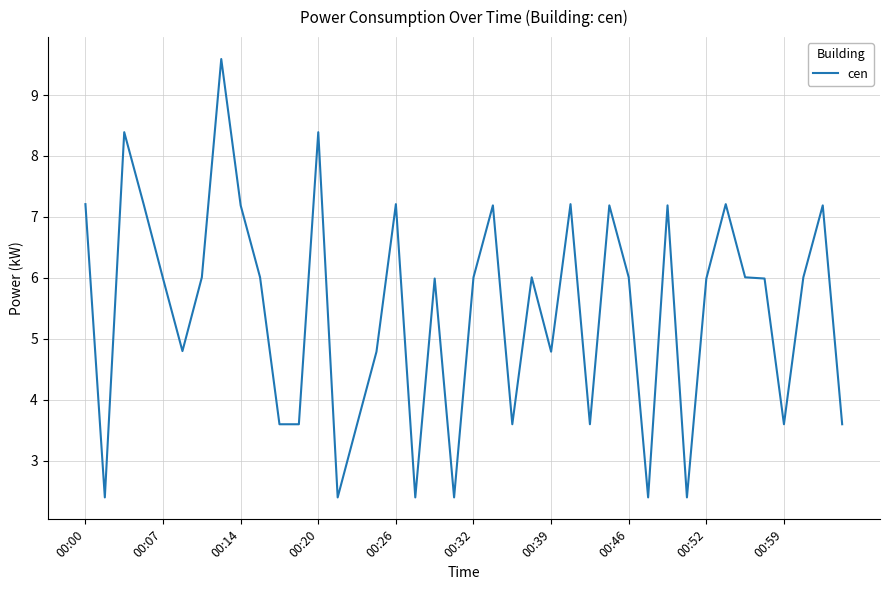

What is the difference between the maximum and minimum values?

7.2